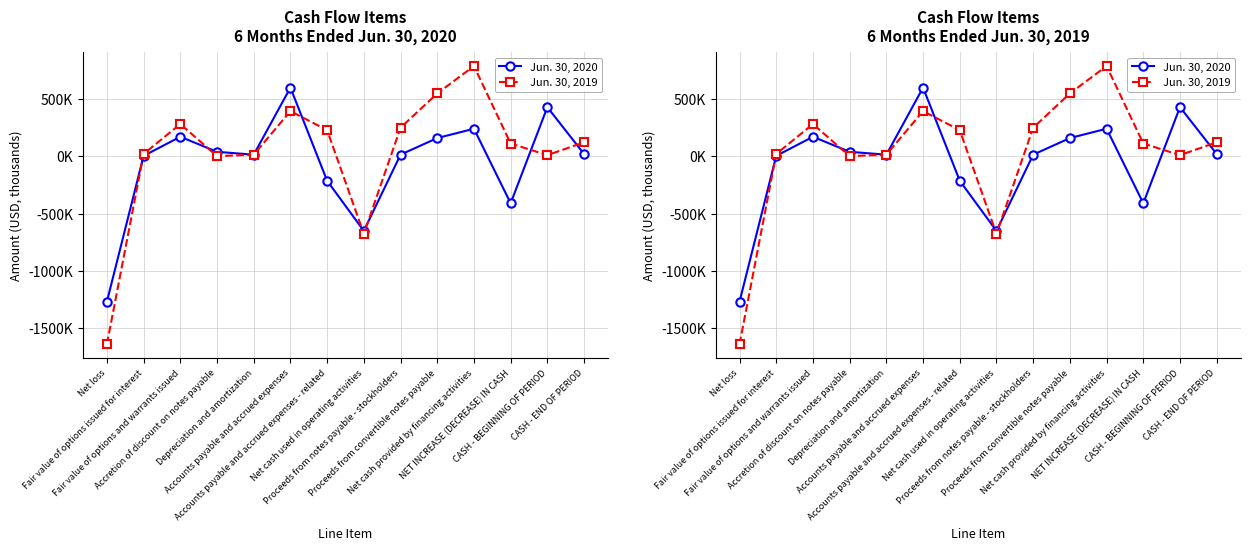

How many series are shown in this chart?

2